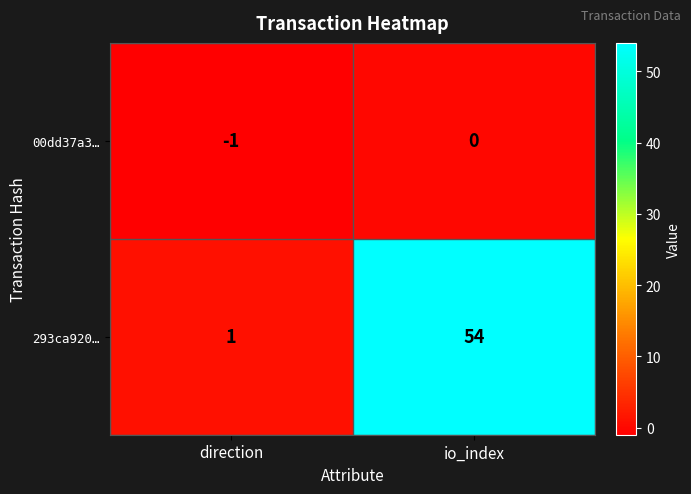

Which series has the largest range (max minus min)?

293ca920…